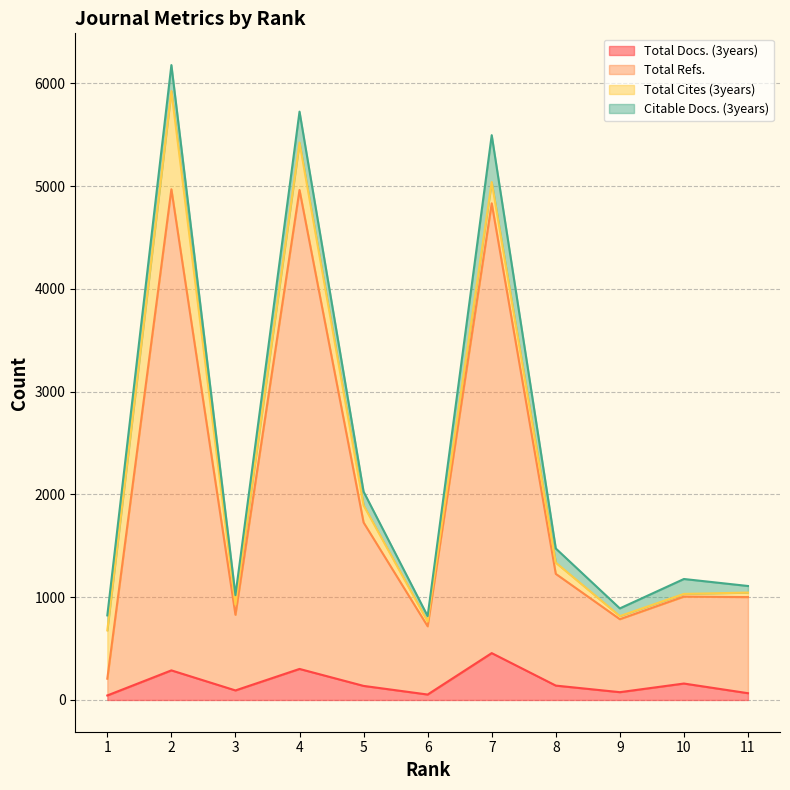

What is the sum of the Total Docs. (3years) values at 7 and 6?

509